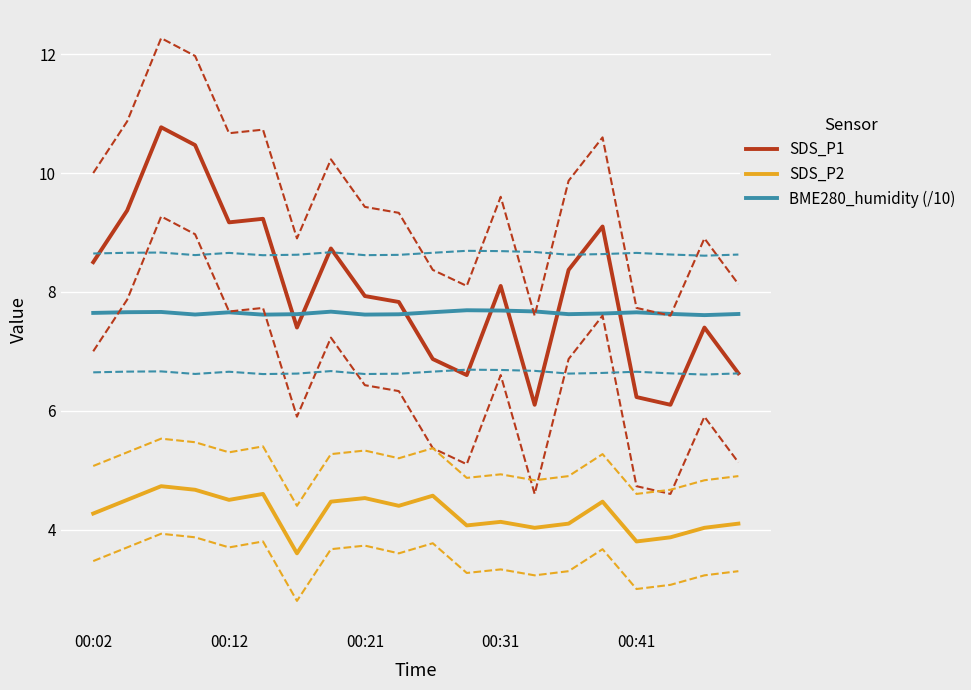

Is it true that SDS_P1 equals 10.7 at 00:41?

False